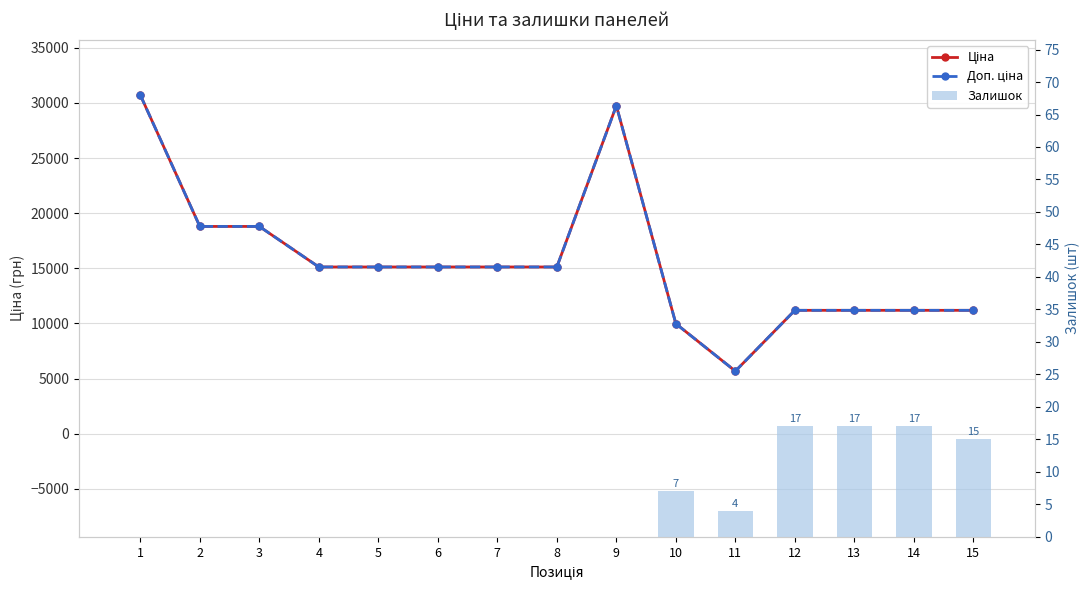

Which series has the largest total across all categories?

Ціна